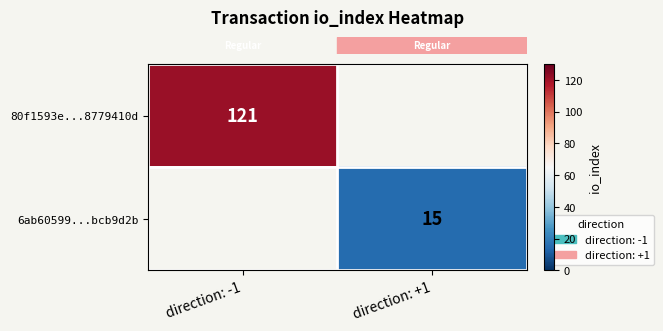

Which series has the widest spread of values?

row_0